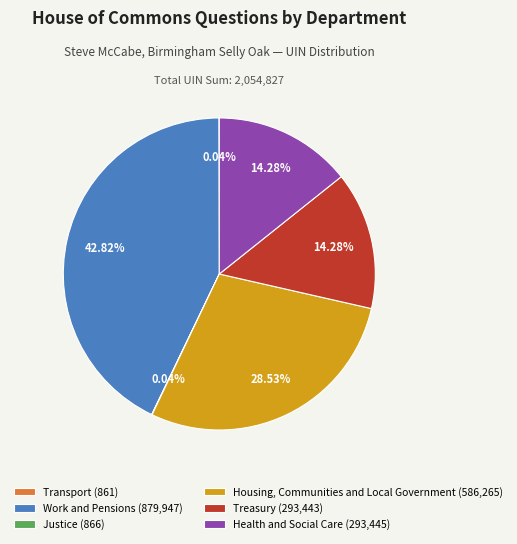

Combined, do Work and Pensions (879,947) and Health and Social Care (293,445) account for over 50%?

Yes